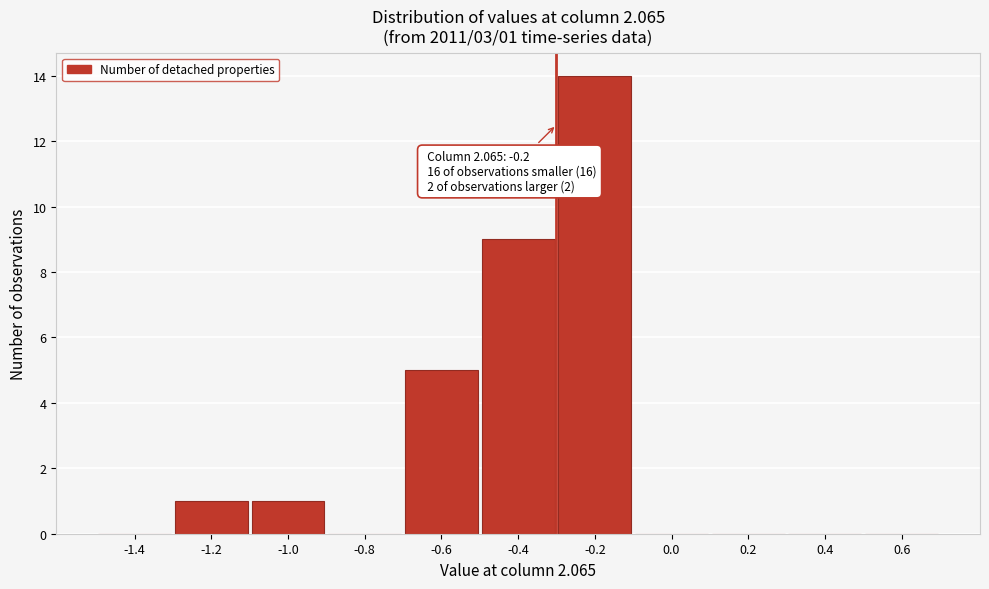

Reading right to left, transcribe all the data shown in this chart.

0.6=0	0.4=0	0.2=0	0.0=0	-0.2=14	-0.4=9	-0.6=5	-0.8=0	-1.0=1	-1.2=1	-1.4=0